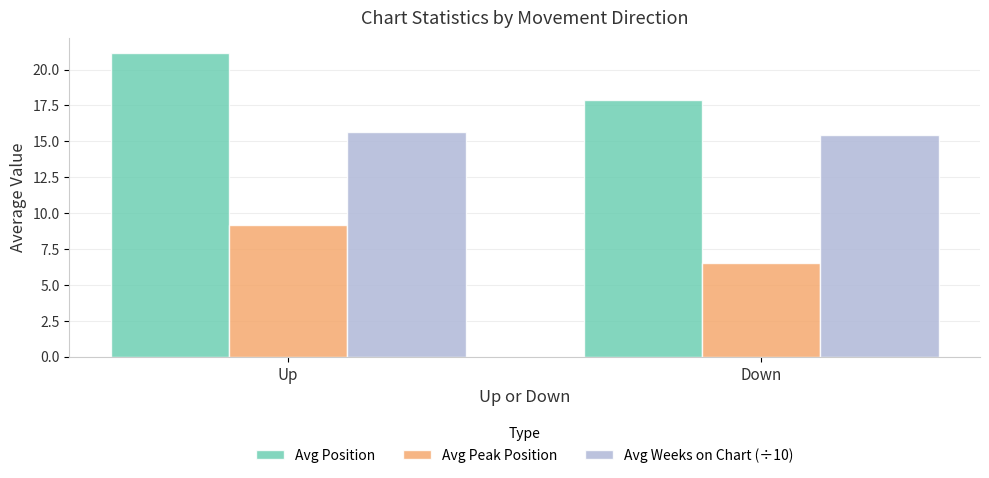

What is the label of the 2nd bar from the right?

Up